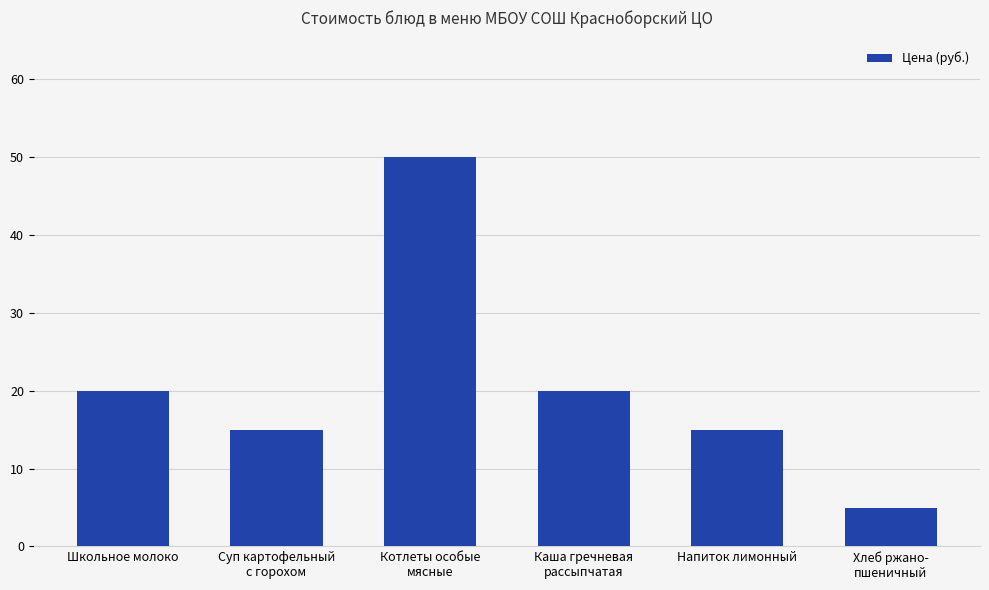

What is the value of the 2nd bar from the left?

15